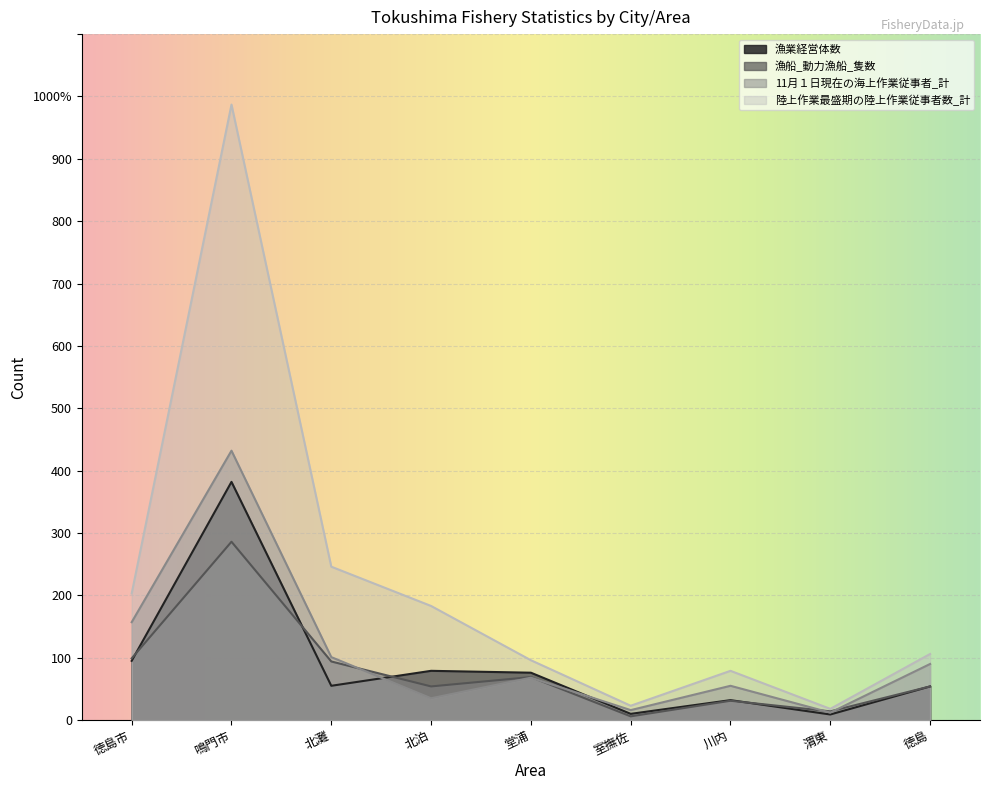

How many interior local valleys does the 漁船_動力漁船_隻数 series have?

3